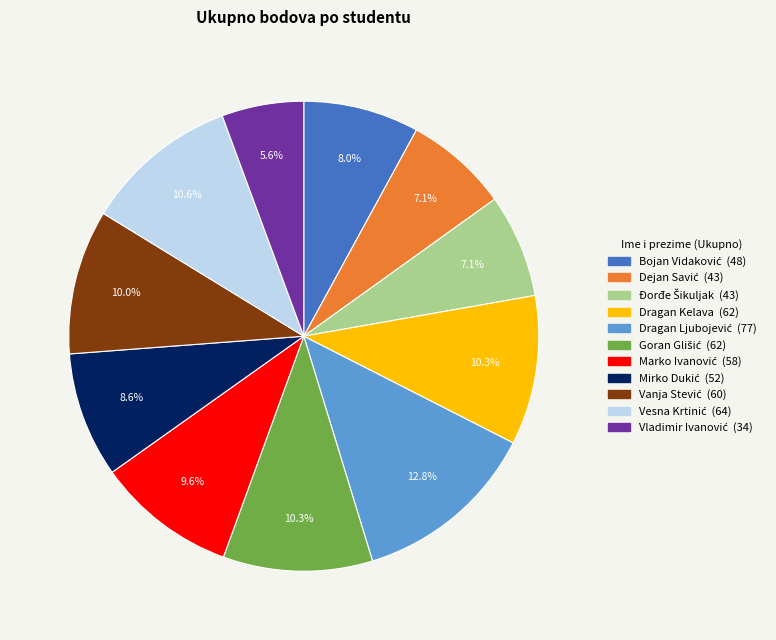

Does any single category account for the majority?

No